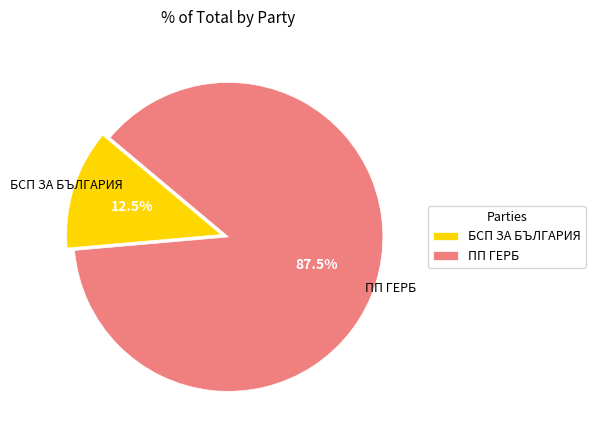

Which category accounts for the majority?

ПП ГЕРБ